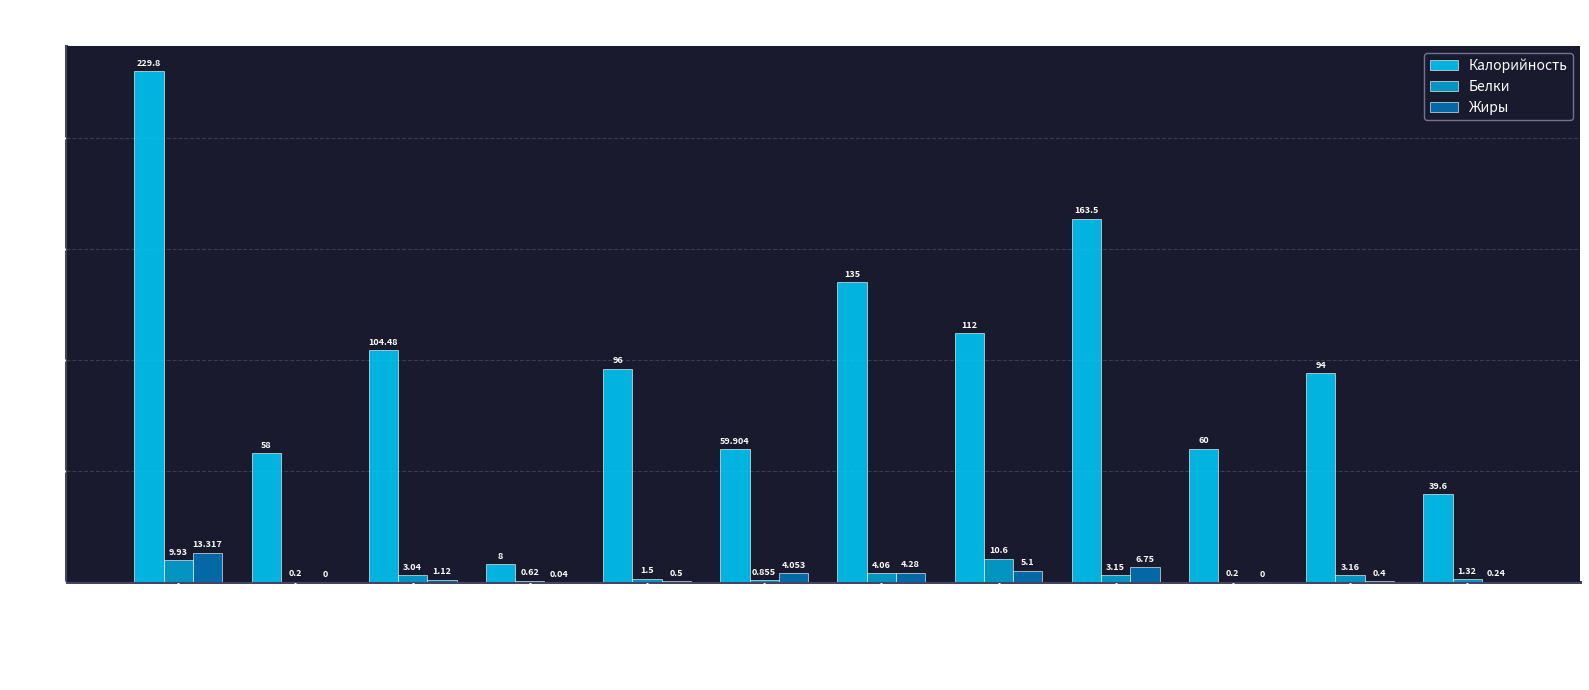

Is the value of Жиры at Хлеб пшеничный greater than the value of Калорийность at Зеленый горошек?

No